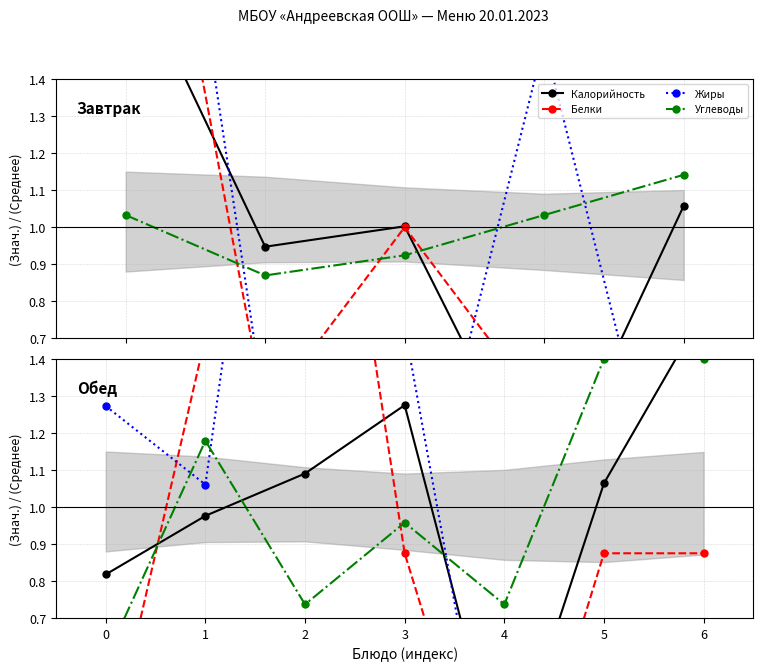

Between 3 and 6, which series saw the biggest shift?

Жиры